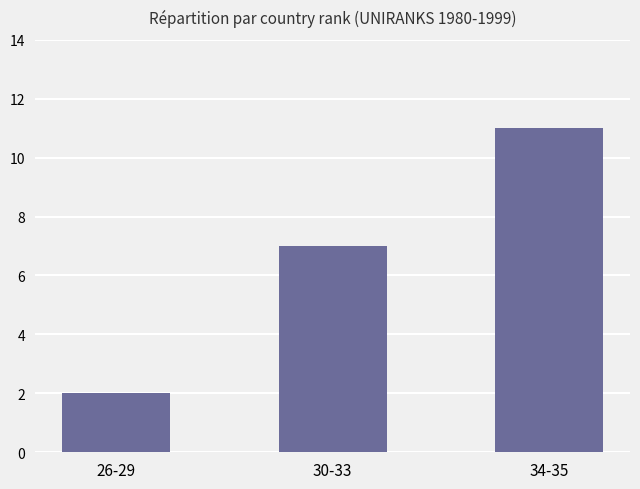

What position from the right is 34-35?

1